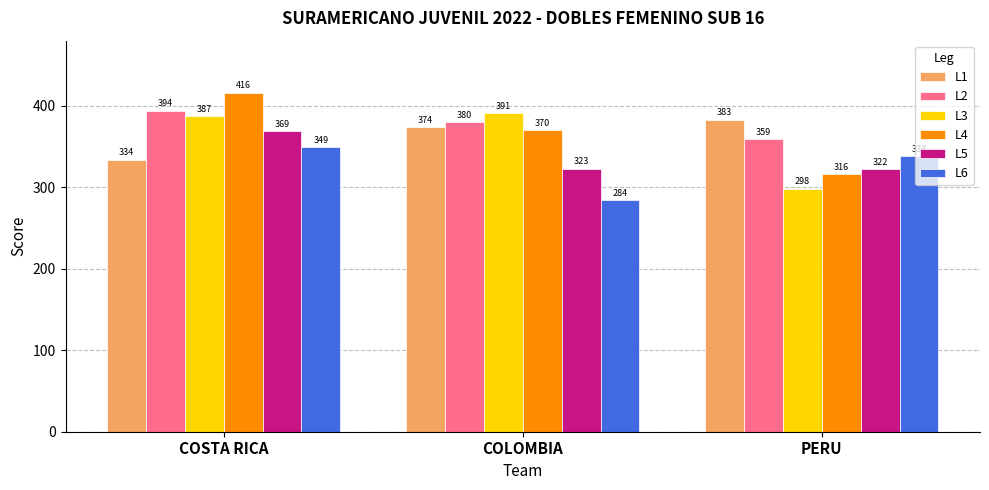

Read the L2 value at COSTA RICA.

394